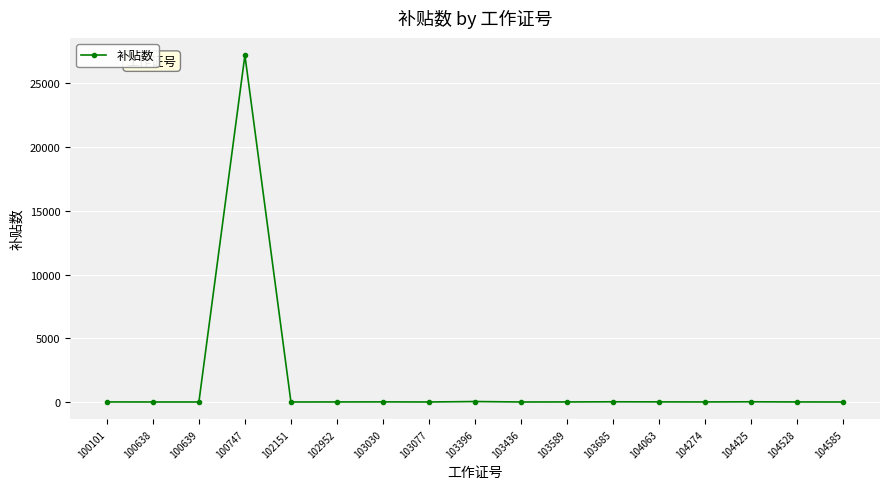

What is the value of the 4th point from the left?

27211